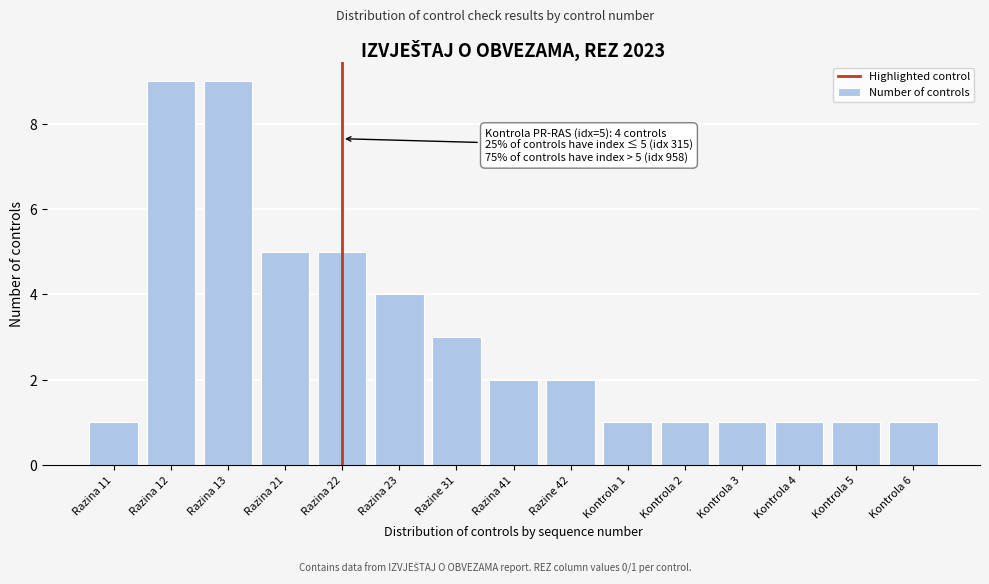

Reading left to right, transcribe all the data shown in this chart.

Razina 11=1	Razina 12=9	Razina 13=9	Razina 21=5	Razina 22=5	Razina 23=4	Razine 31=3	Razina 41=2	Razine 42=2	Kontrola 1=1	Kontrola 2=1	Kontrola 3=1	Kontrola 4=1	Kontrola 5=1	Kontrola 6=1